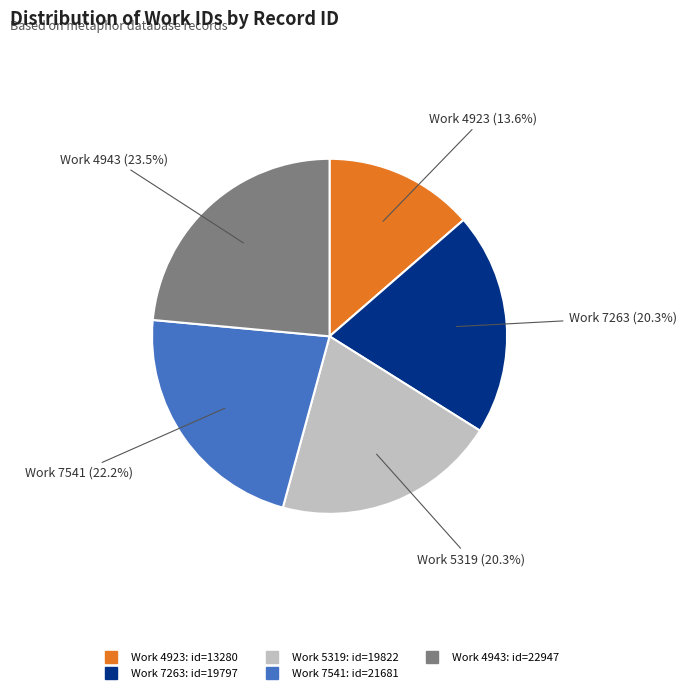

Does any single category account for the majority?

No